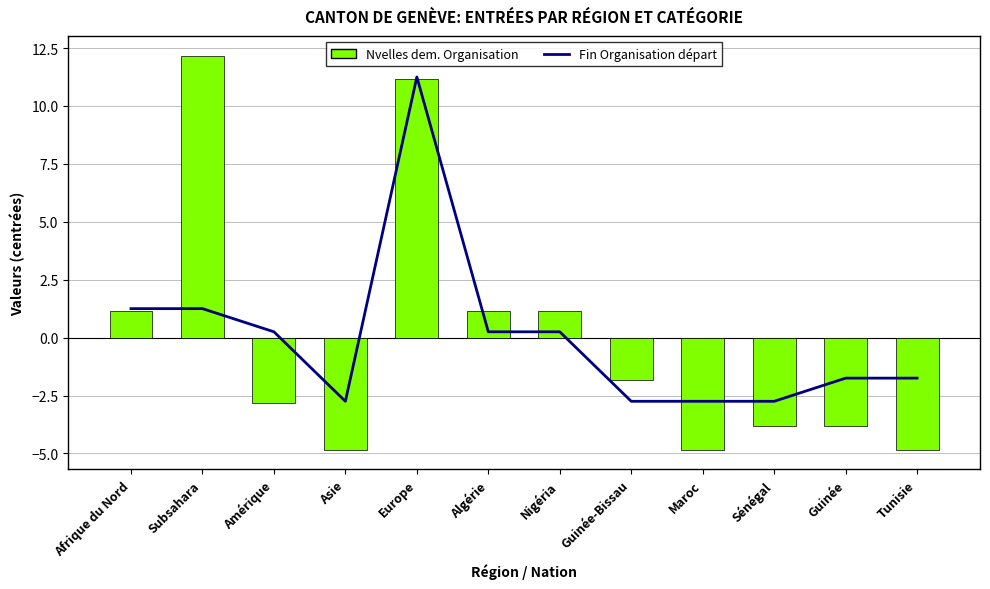

Is the value of Fin Organisation du départ at Subsahara greater than the value of Nouvelles dem. Organisation départ at Maroc?

Yes